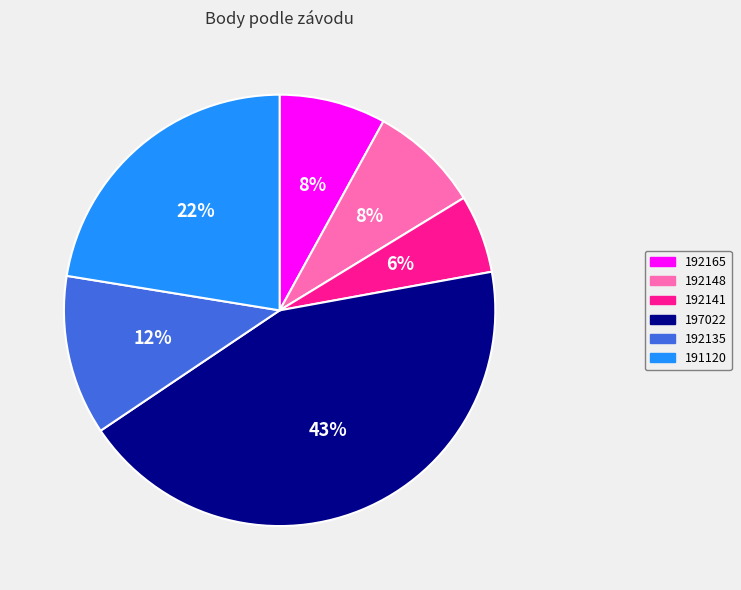

Is it true that 192135 is 12% of the pie?

True